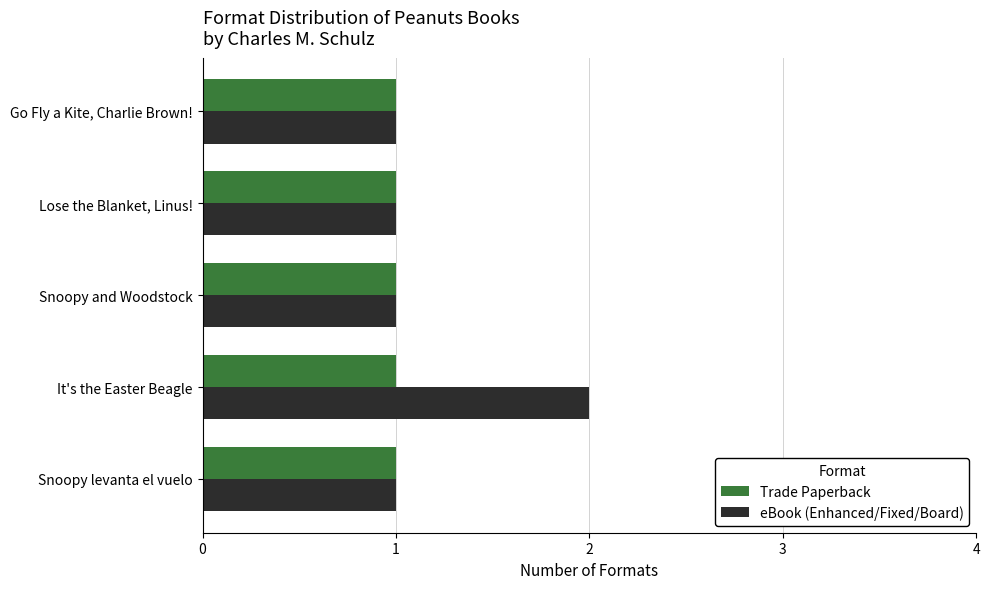

At which category is the sum across all series the highest?

It's the Easter Beagle